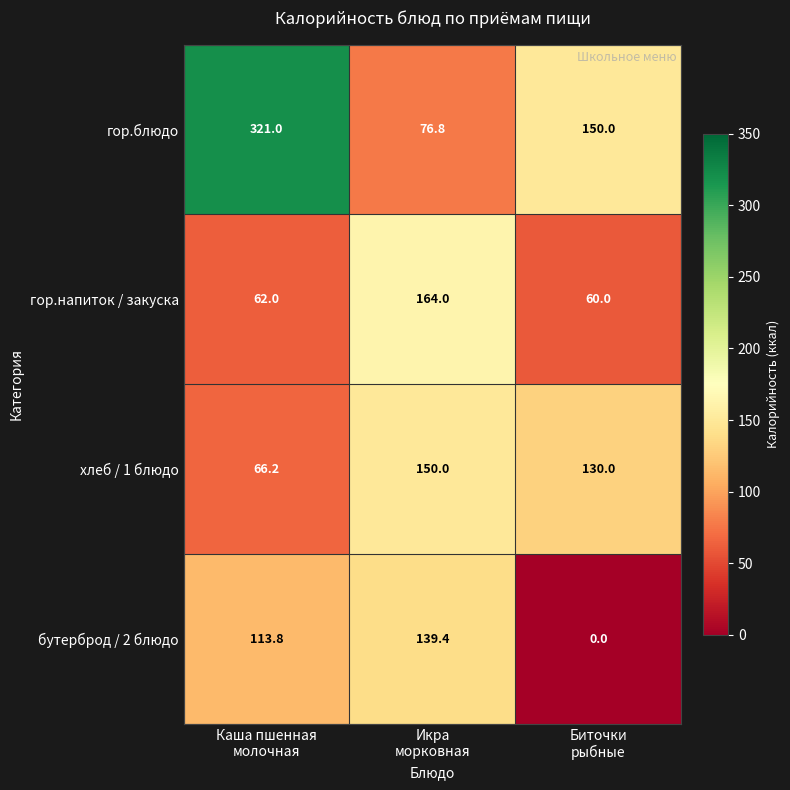

Rank the series by their maximum value, from highest to lowest.

гор.блюдо, гор.напиток / закуска, хлеб / 1 блюдо, бутерброд / 2 блюдо